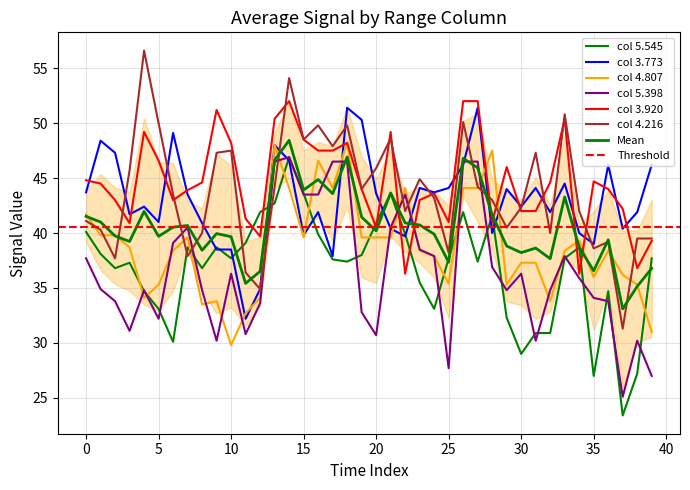

After their last crossing, which series has the higher values: 5.398 or 3.773?

3.773